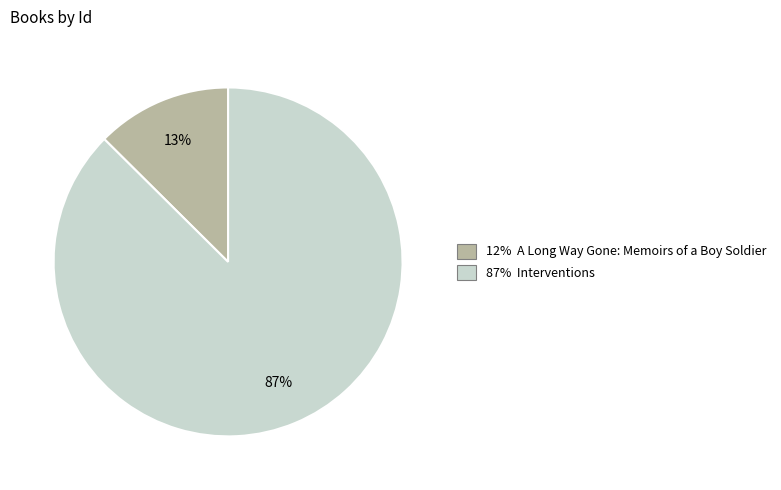

Is there a majority slice in this chart?

Yes